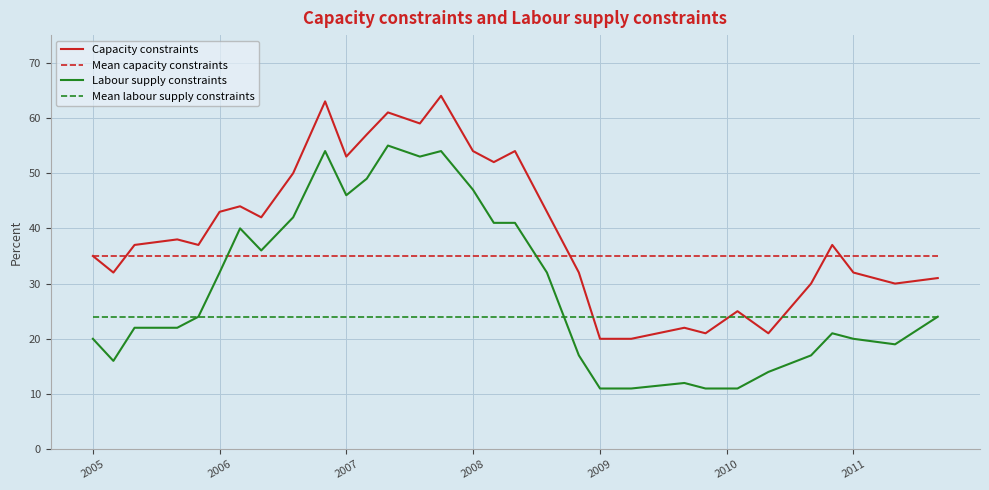

List the series in order of their peak value, highest first.

Capacity constraints, Labour supply constraints, Mean capacity constraints, Mean labour supply constraints